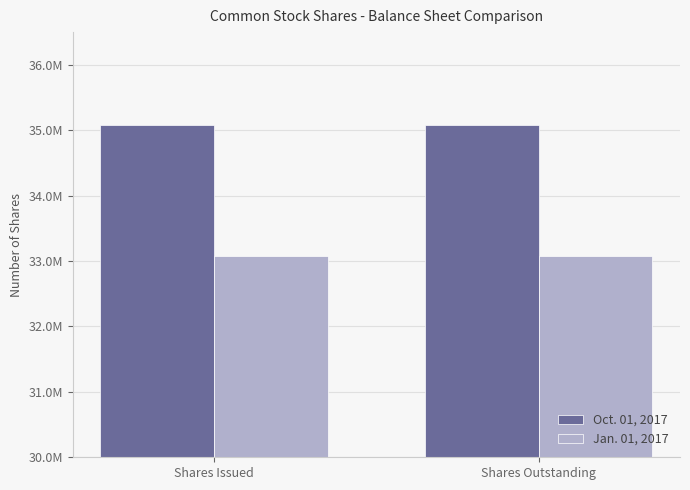

What position from the left is Shares Issued?

1